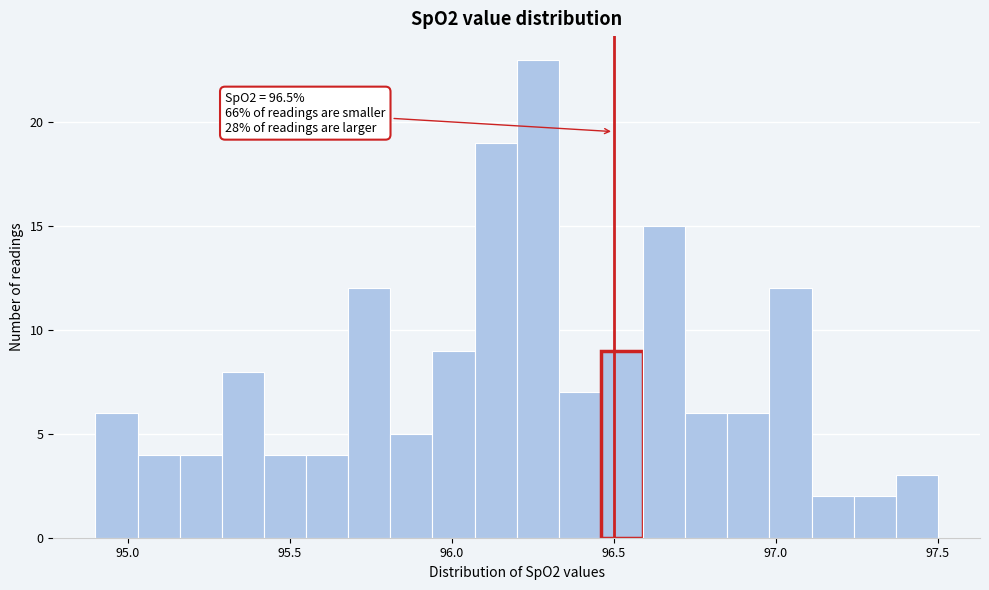

Read against the x-axis, roughly where is the centre of the tallest bar?

96.25